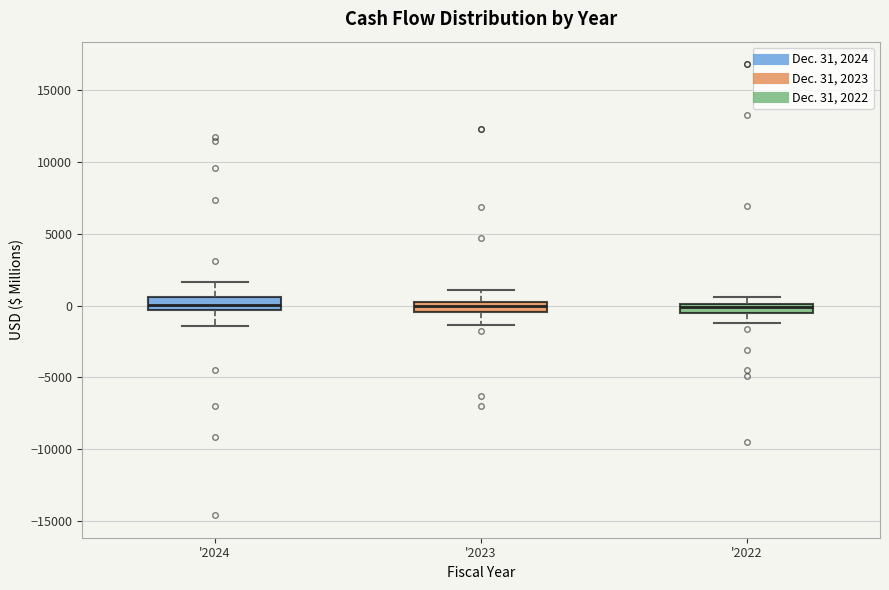

Where does the lower whisker of the box for '2024 end on the y-axis? The values are not printed on the chart, so give them approximately, as read against the axis.

-1500